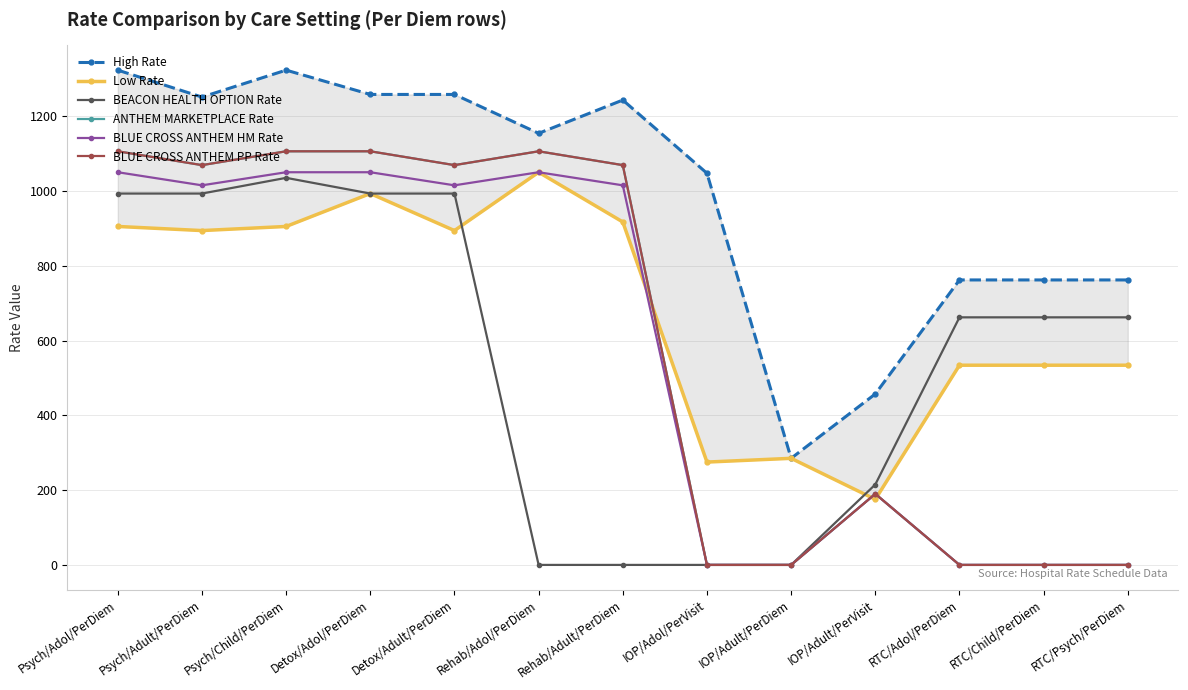

Reading left to right, what are all the values shown in this chart?

High Rate: 1323.0	1251.0	1323.0	1258.0	1258.0	1154.0	1243.0	1047.3	285.0	457.1	762.0	762.0	762.0
Low Rate: 905.0	894.0	905.0	993.0	894.0	1050.0	917.0	275.0	285.0	175.3	534.0	534.0	534.0
BEACON HEALTH OPTION Rate: 993.0	993.0	1035.0	993.0	993.0	0.0	0.0	0.0	0.0	215.0	662.0	662.0	662.0
ANTHEM MARKETPLACE Rate: 1106.0	1069.0	1106.0	1106.0	1069.0	1106.0	1069.0	0.0	0.0	190.0	0.0	0.0	0.0
BLUE CROSS ANTHEM HM Rate: 1050.0	1015.0	1050.0	1050.0	1015.0	1050.0	1015.0	0.0	0.0	190.0	0.0	0.0	0.0
BLUE CROSS ANTHEM PP Rate: 1106.0	1069.0	1106.0	1106.0	1069.0	1106.0	1069.0	0.0	0.0	190.0	0.0	0.0	0.0